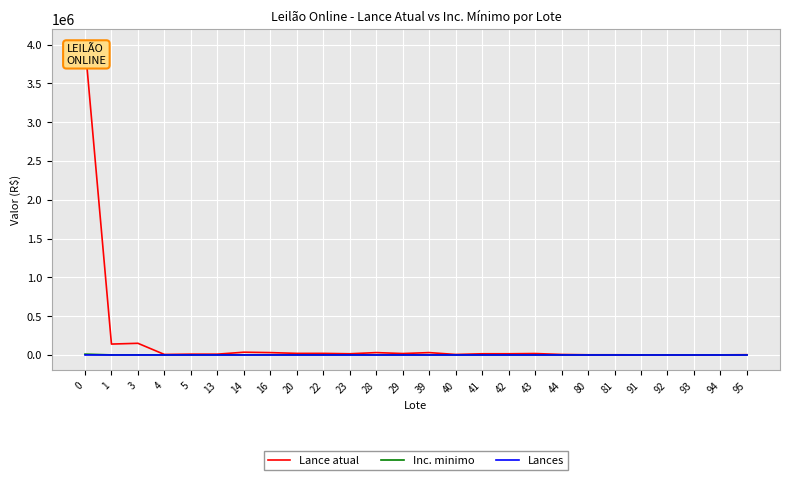

Is it true that Inc. minimo equals 440 at 91?

False